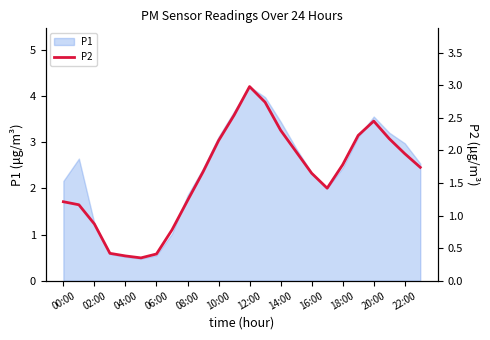

The value of P1 at 02:00 is 1.9. True or false?

False